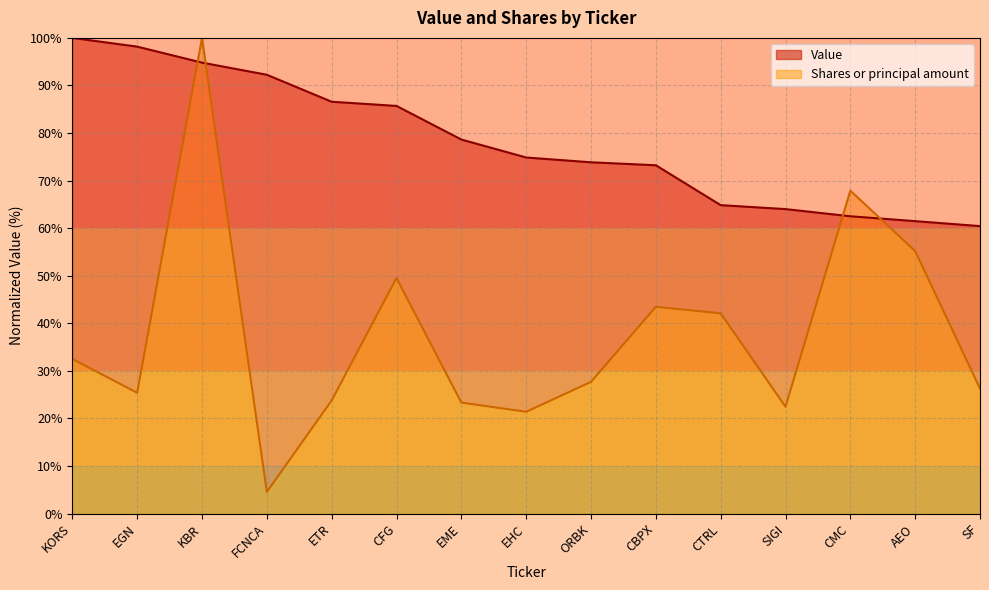

At which category is the sum across all series the highest?

KBR